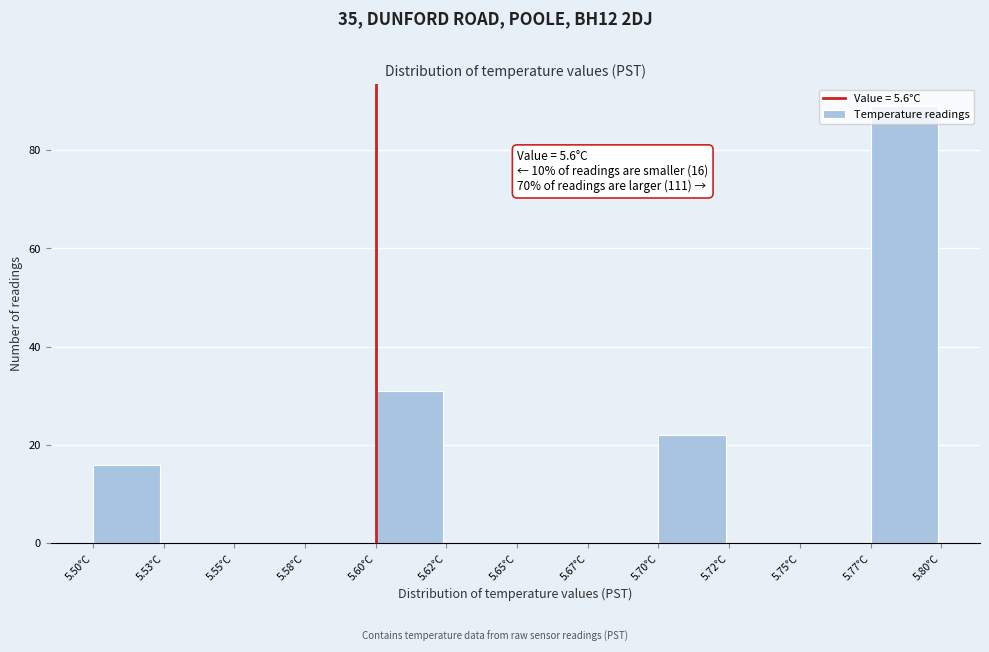

At which label is the value closest to 44?

5.60°C